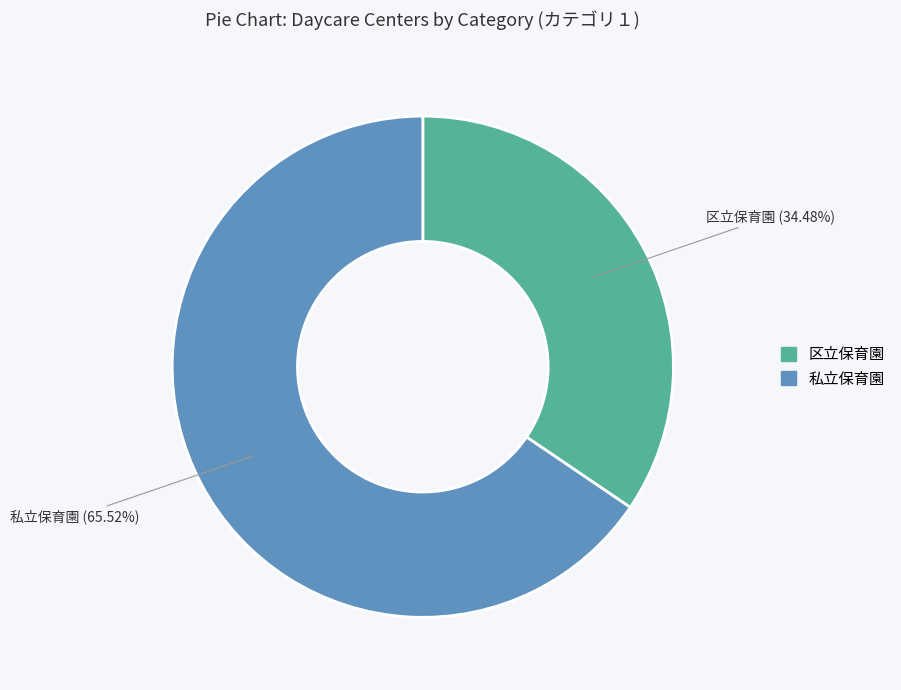

What is the smallest slice in the pie chart?

区立保育園